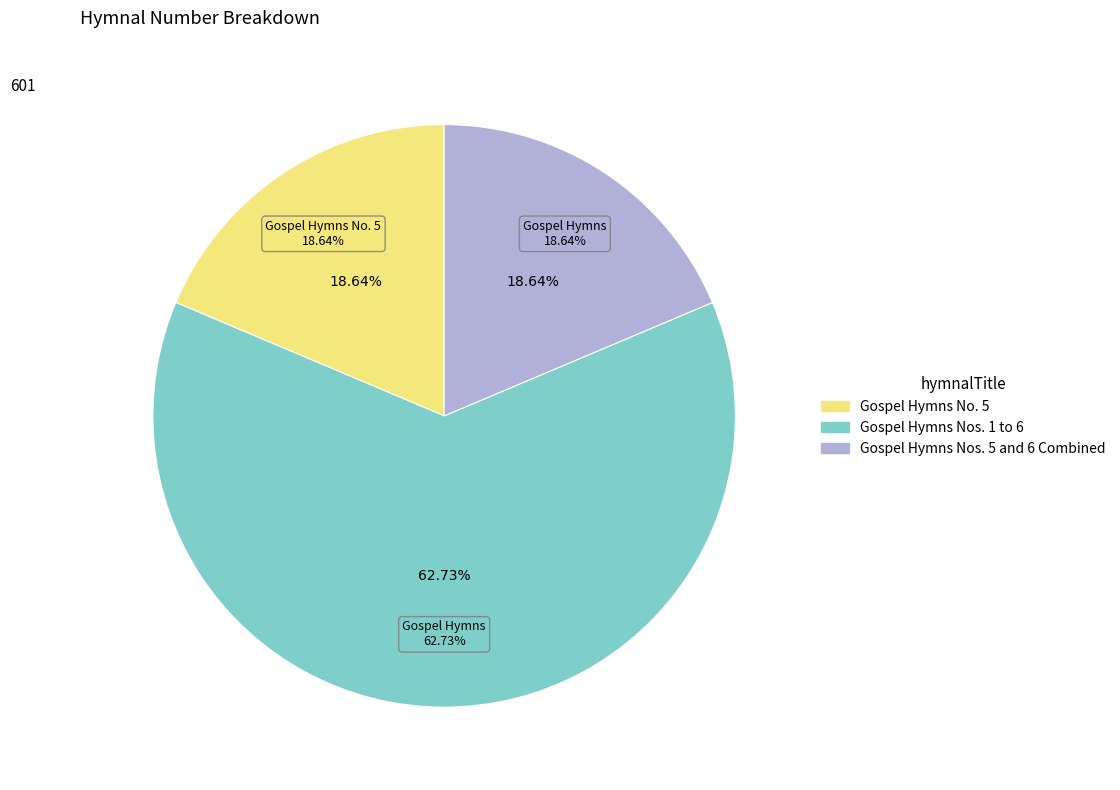

Is there any slice that represents more than half of the pie?

Yes